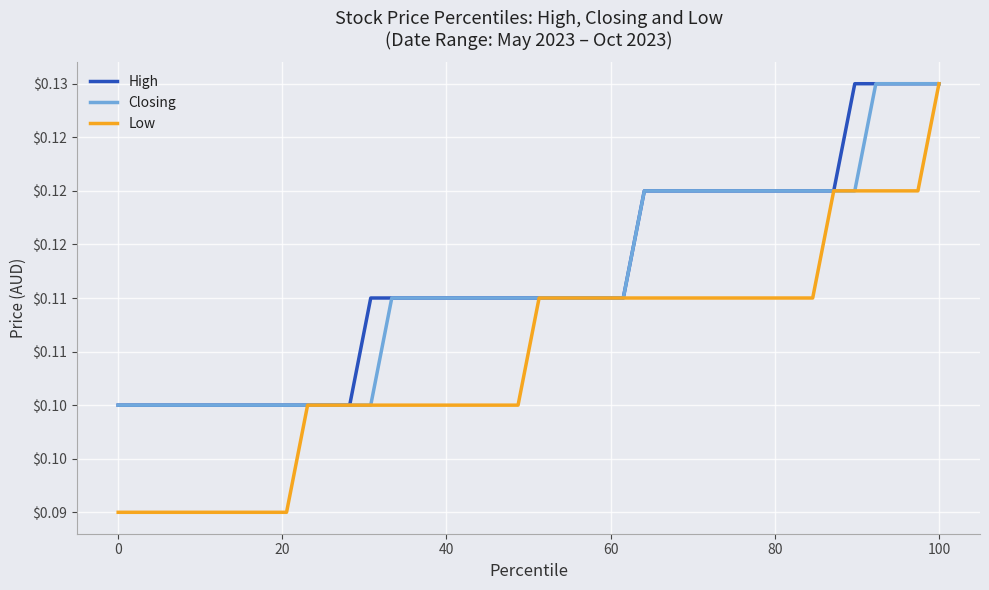

What is the sum of all Closing values?

4.5